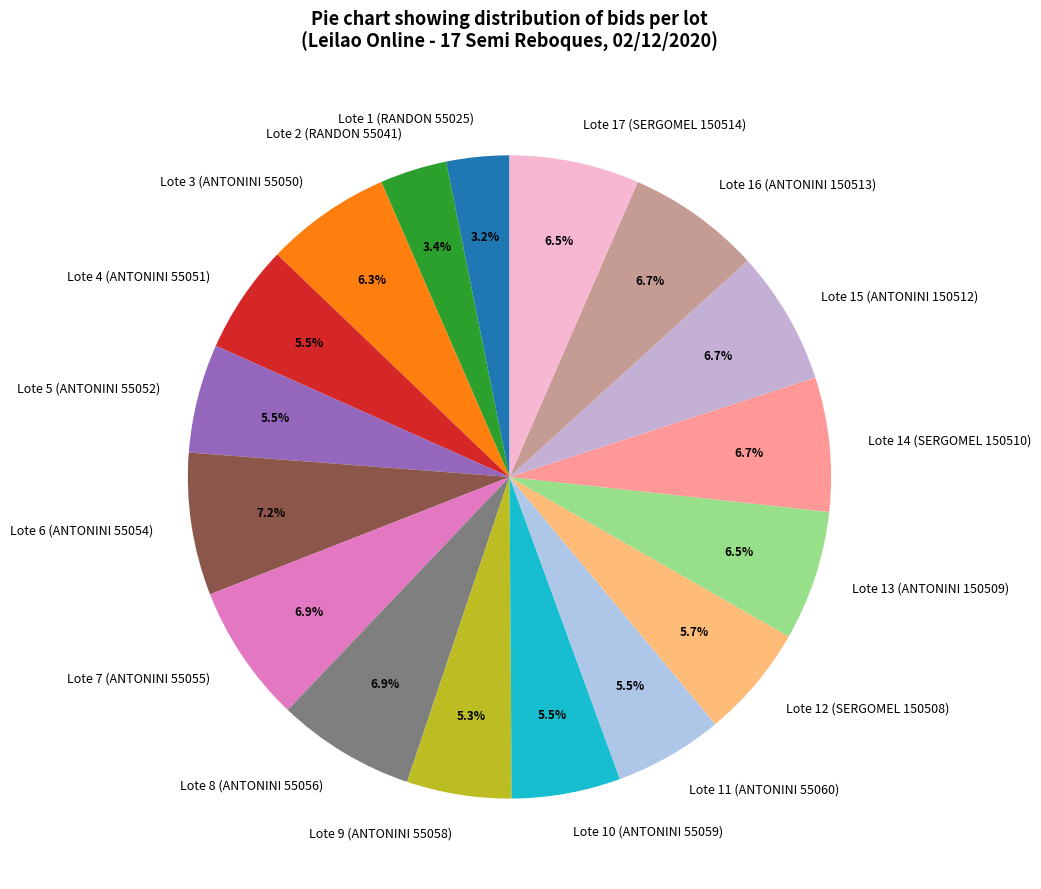

Approximately how many times larger is the value at Lote 11 (ANTONINI 55060) compared to Lote 3 (ANTONINI 55050)?

0.9